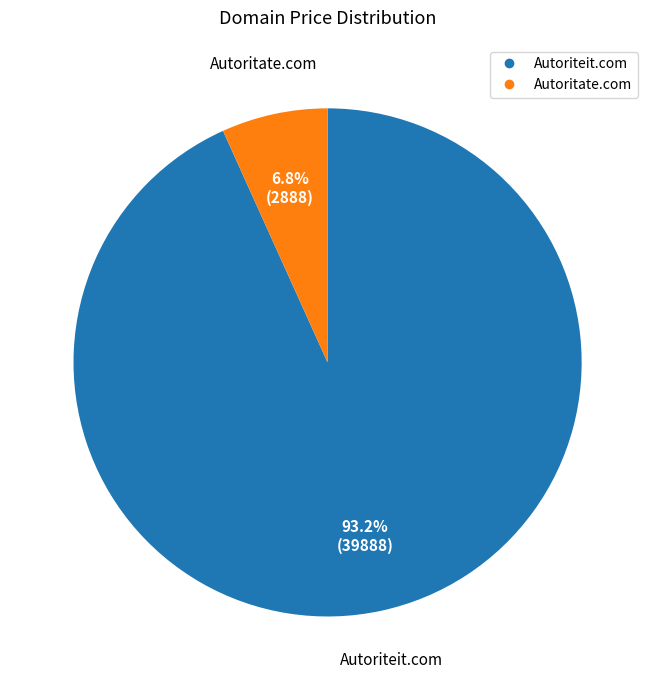

Which category has the smallest portion of the pie?

Autoritate.com